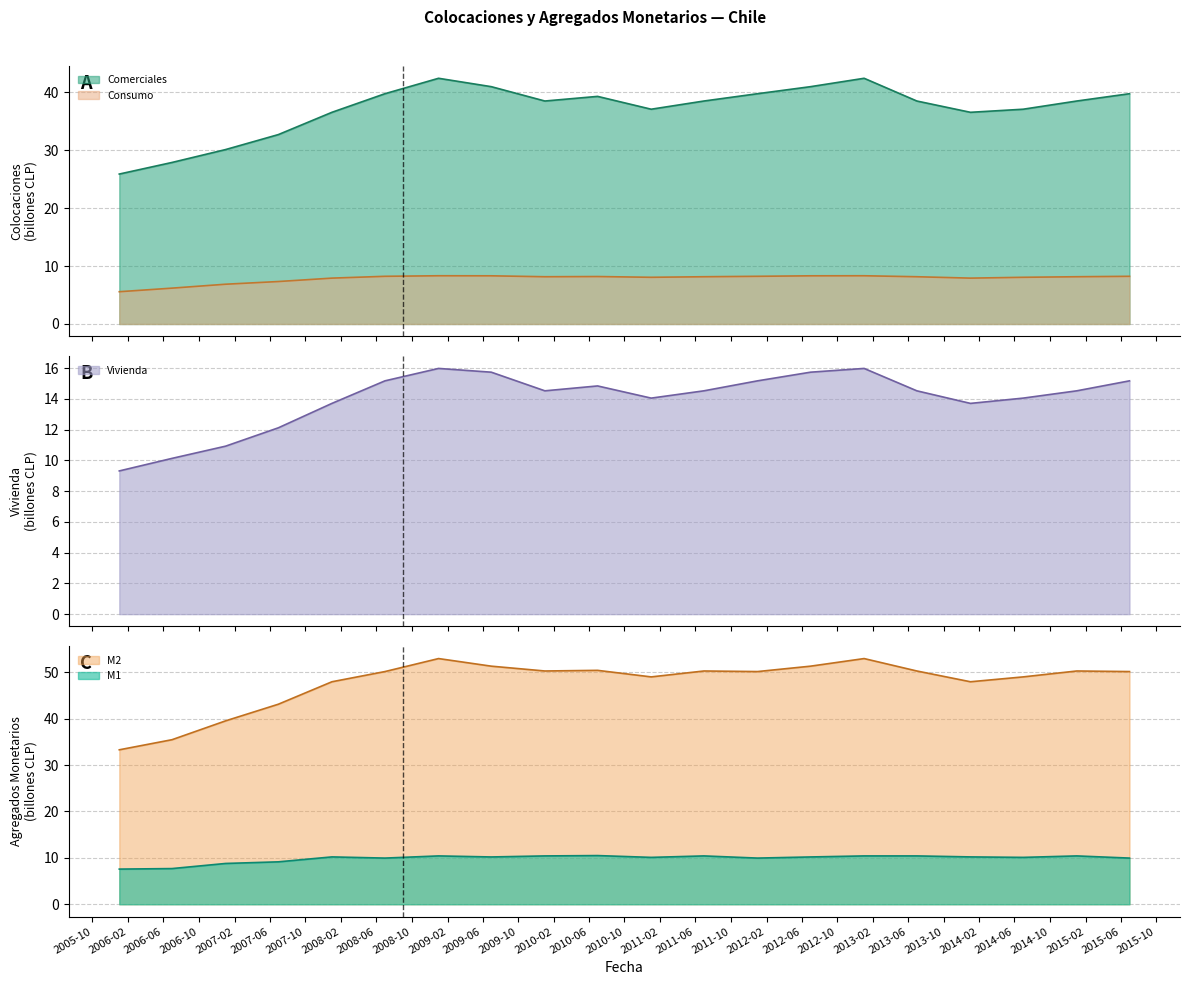

What is the lowest value of the Comerciales series?

25.9